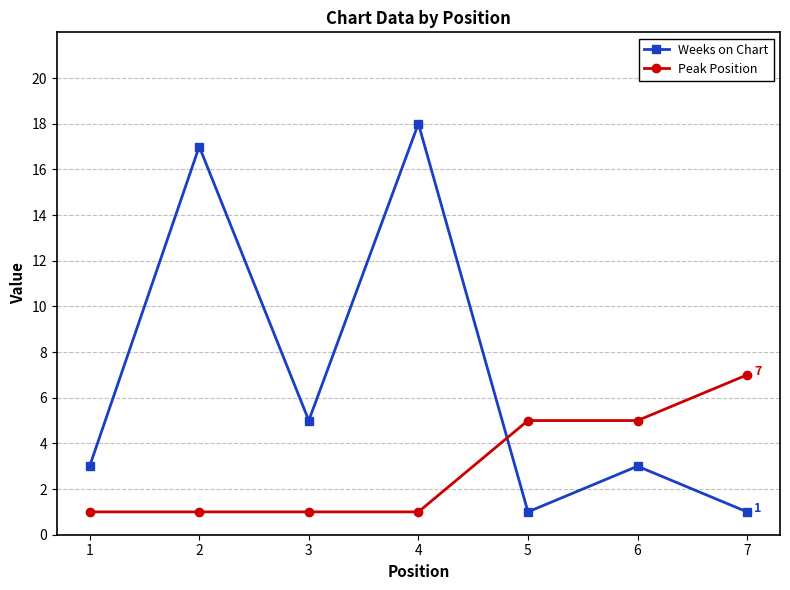

Count the number of data series in this chart.

2